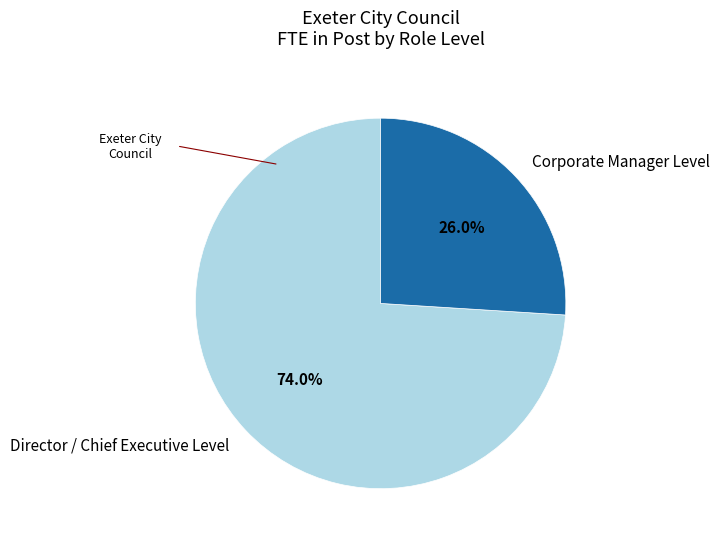

What is the majority slice?

Director / Chief Executive Level